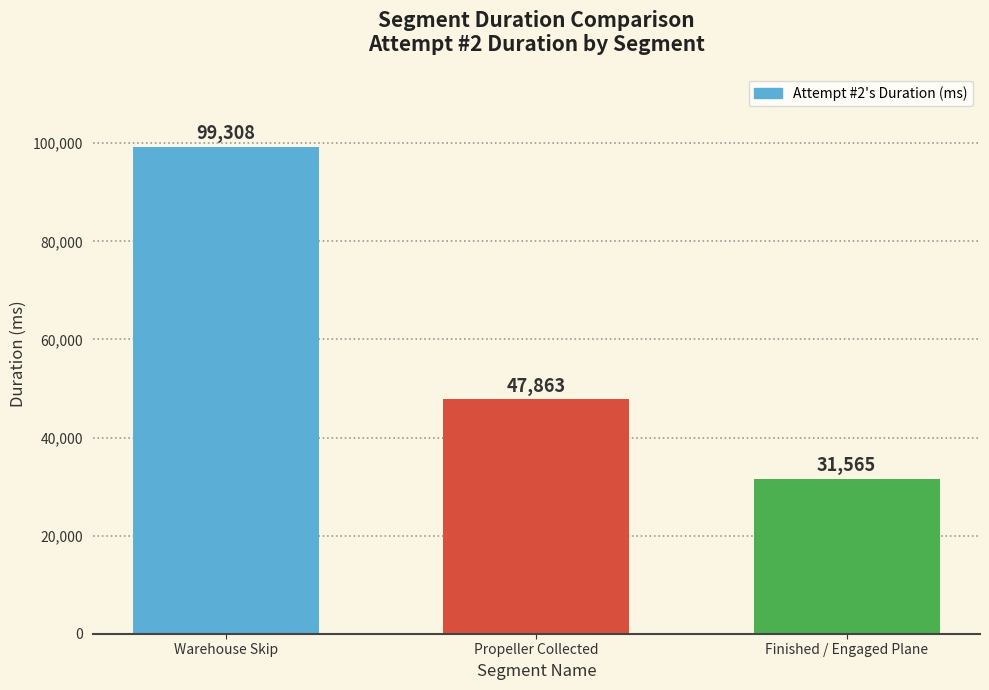

What is the label of the 1st bar from the left?

Warehouse Skip